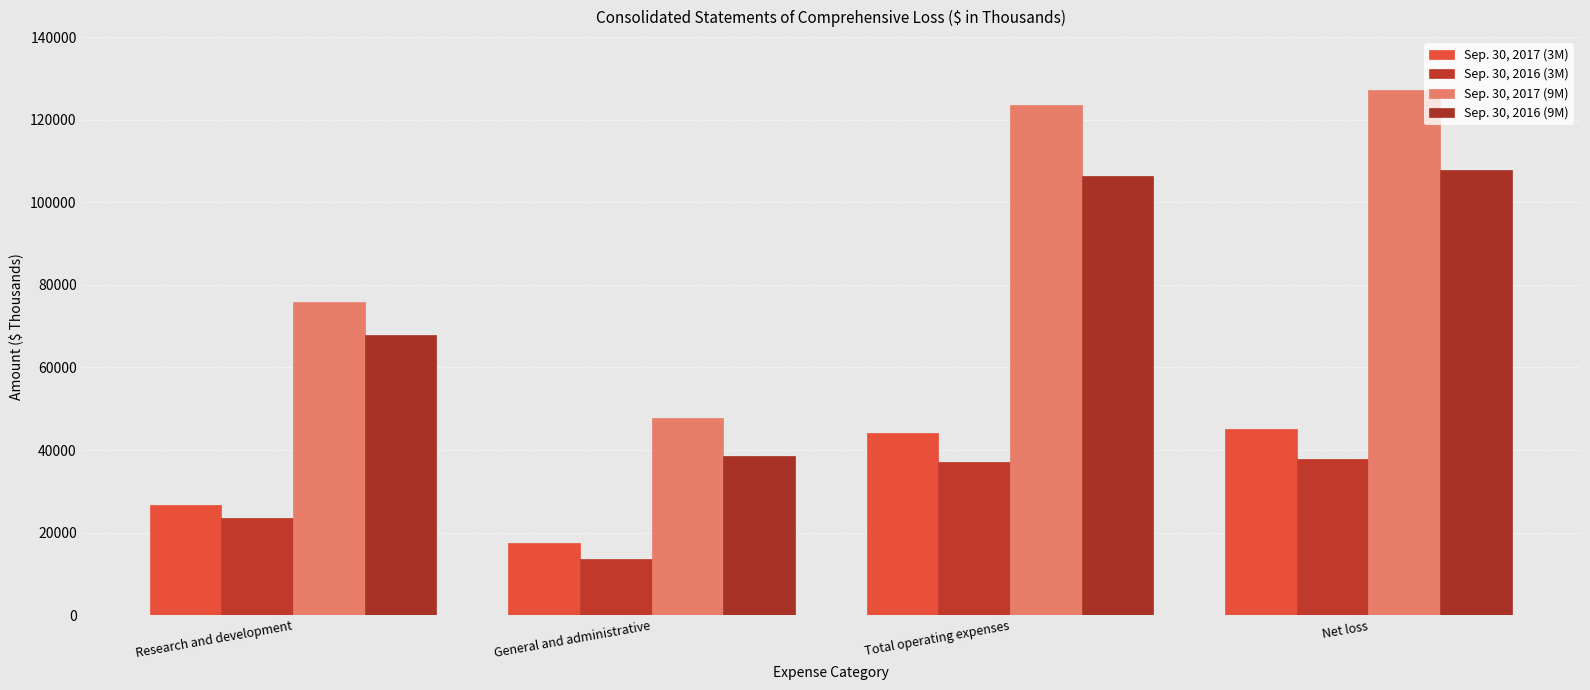

Are the bars horizontal?

No